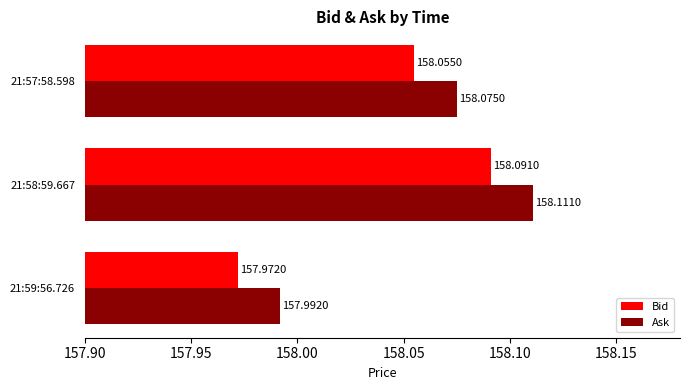

List the labels in order of Ask value, largest first.

21:58:59.667, 21:57:58.598, 21:59:56.726